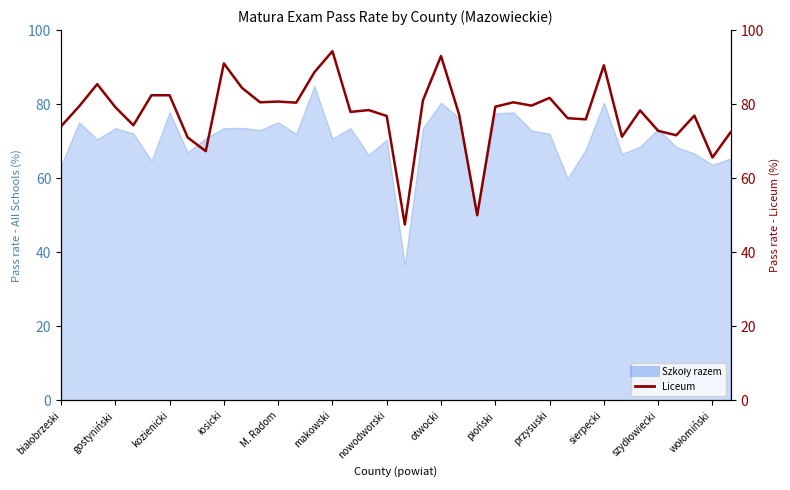

What is the approximate value at 16?

77.9